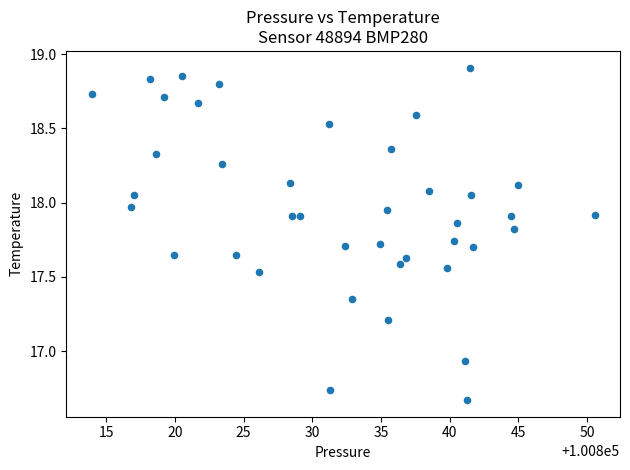

What is the range of Y values (max minus min)?

2.2